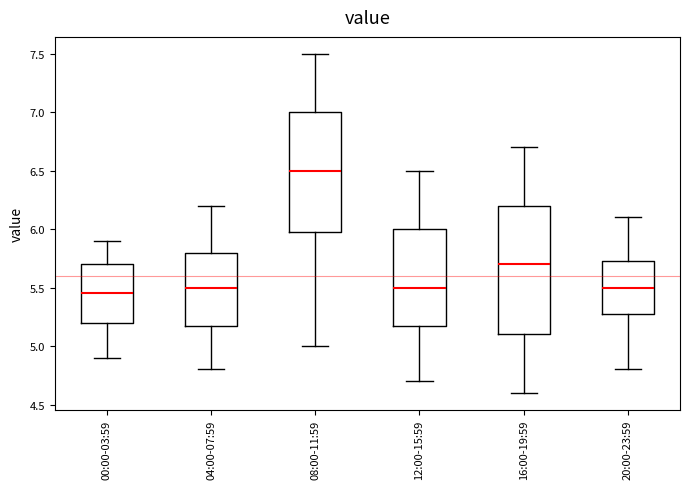

Comparing the boxes themselves (not the whiskers), which one is the tallest?

16:00-19:59